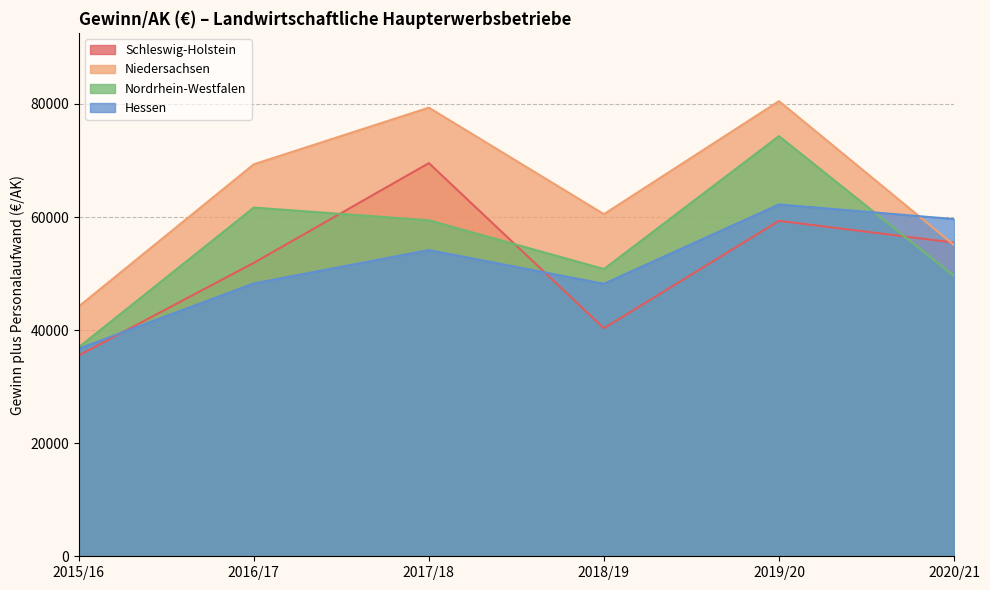

List the series in order of their peak value, lowest first.

Hessen, Schleswig-Holstein, Nordrhein-Westfalen, Niedersachsen